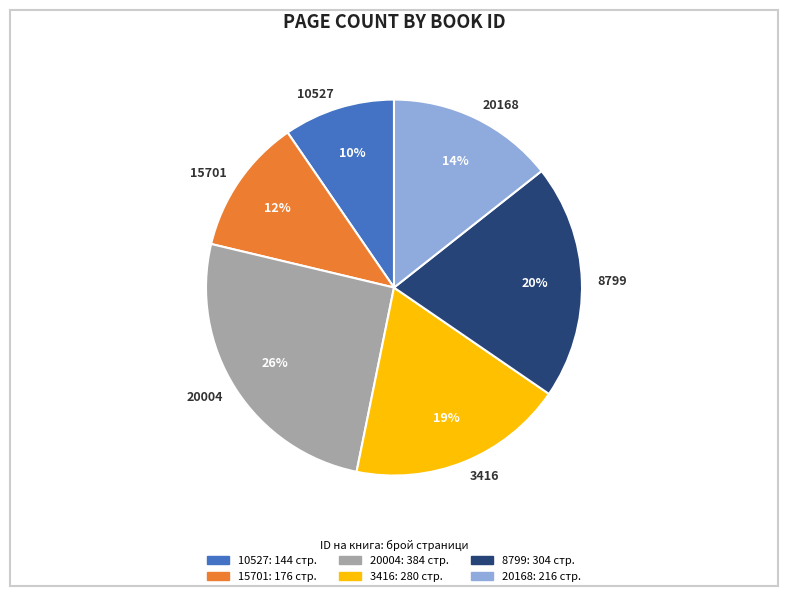

Rank the categories by value from lowest to highest.

10527, 15701, 20168, 3416, 8799, 20004